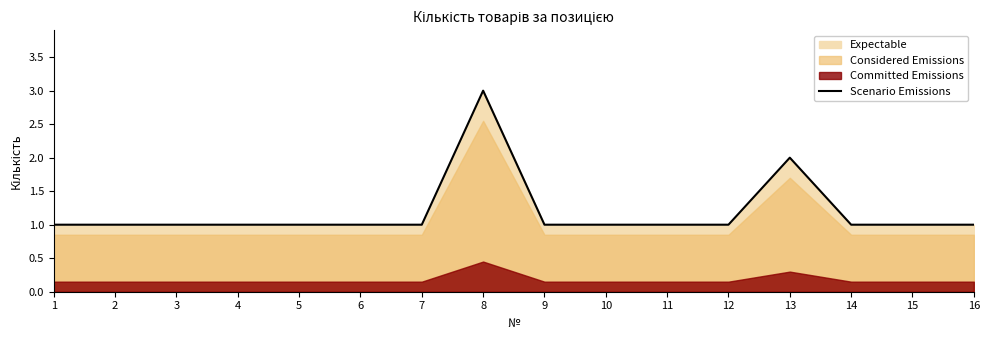

Rank the categories by value from highest to lowest.

8, 13, 1, 2, 3, 4, 5, 6, 7, 9, 10, 11, 12, 14, 15, 16